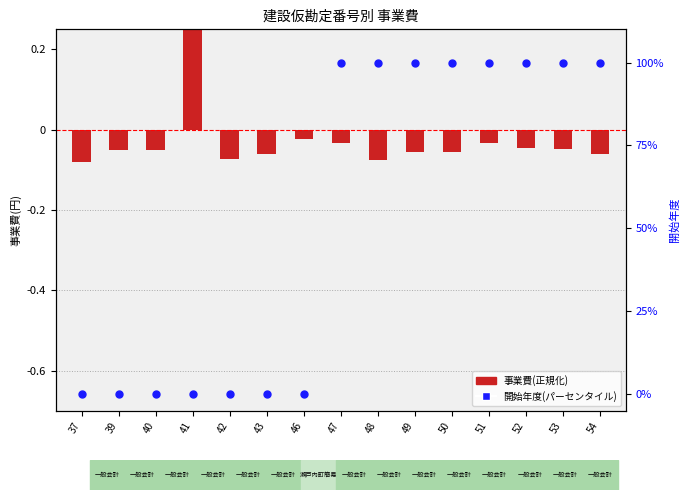

Which series reaches the maximum Y coordinate?

開始年度(パーセンタイル)